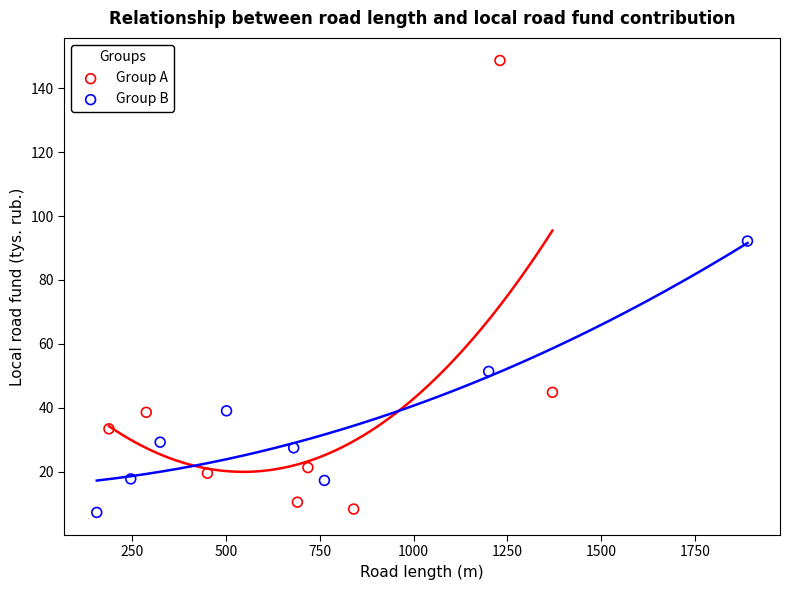

Which series has the largest Y range (max minus min)?

Group A